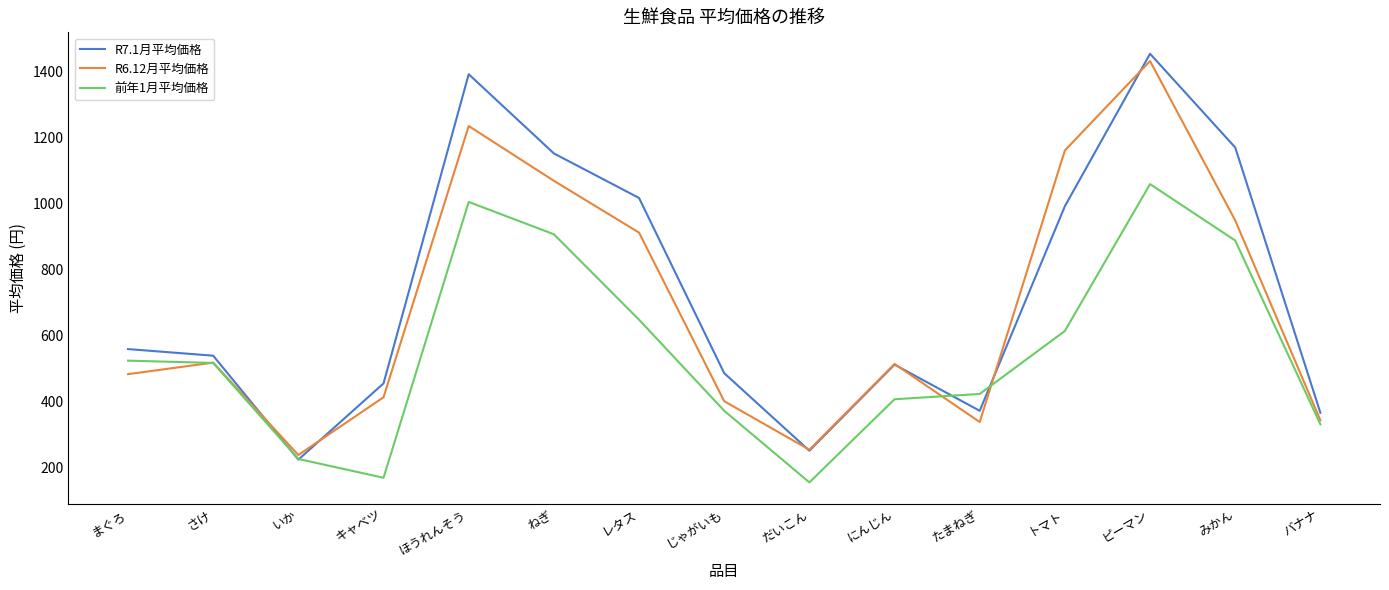

Between ねぎ and みかん, which series saw the biggest shift?

R6.12月平均価格